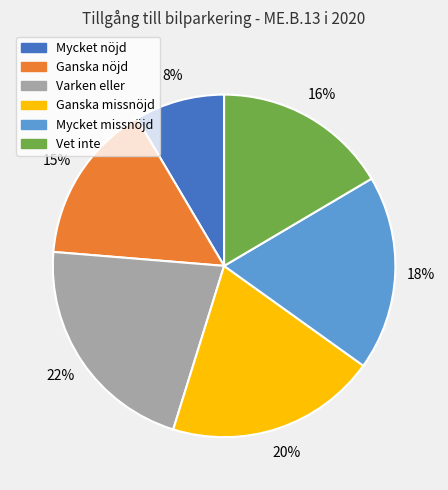

True or false: Mycket missnöjd accounts for 18% of the total.

True